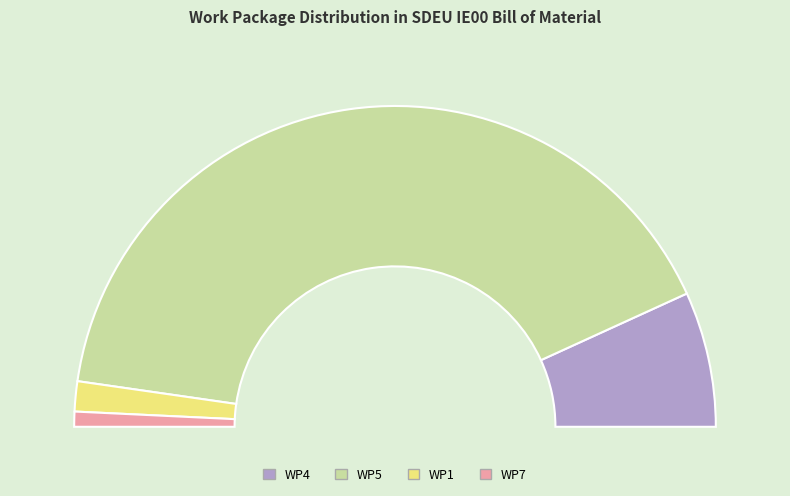

Approximately how many times larger is the value at WP5 compared to WP1?

27.0